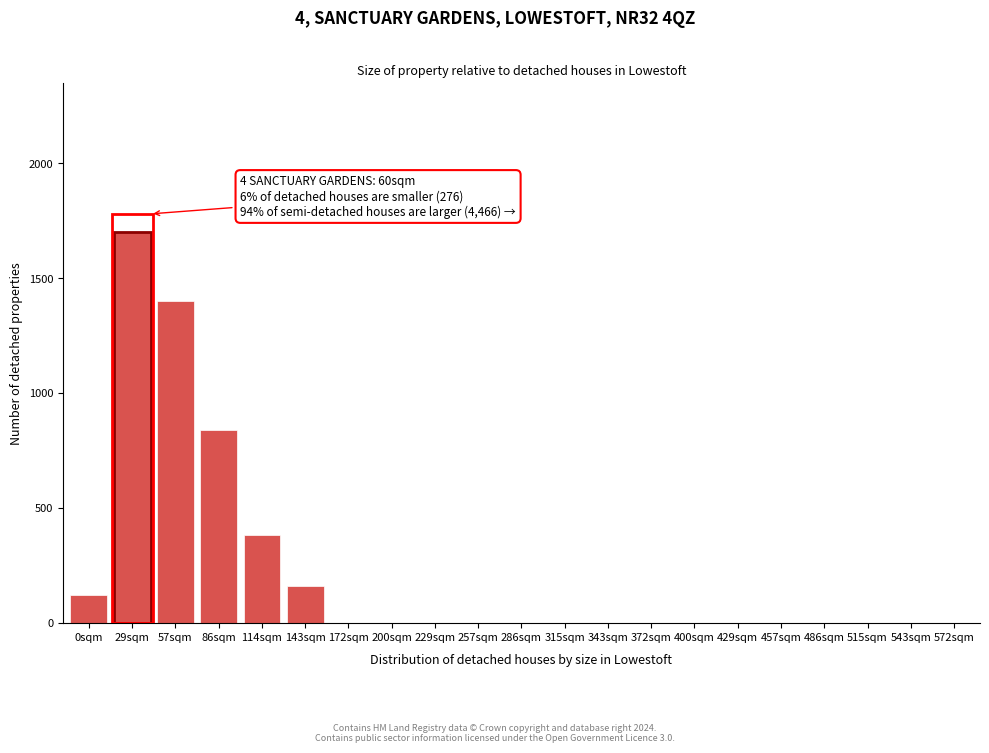

Reading left to right, list all the values displayed in this chart.

0sqm=120	29sqm=1700	57sqm=1400	86sqm=840	114sqm=380	143sqm=160	172sqm=0	200sqm=0	229sqm=0	257sqm=0	286sqm=0	315sqm=0	343sqm=0	372sqm=0	400sqm=0	429sqm=0	457sqm=0	486sqm=0	515sqm=0	543sqm=0	572sqm=0